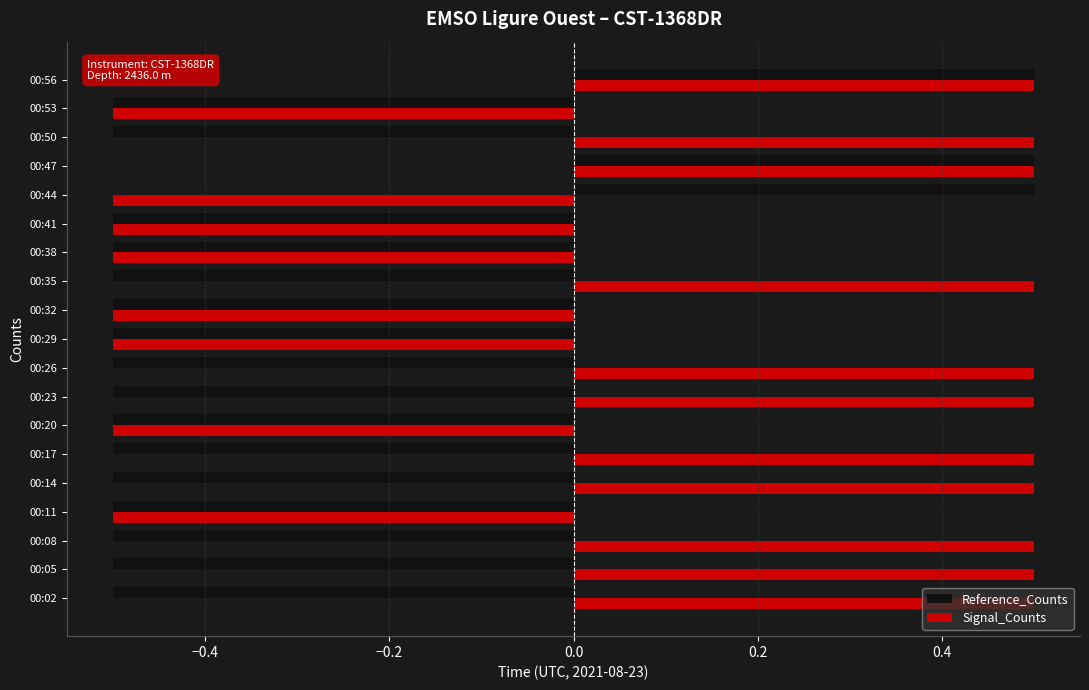

Which series has the largest total across all categories?

Signal_Counts